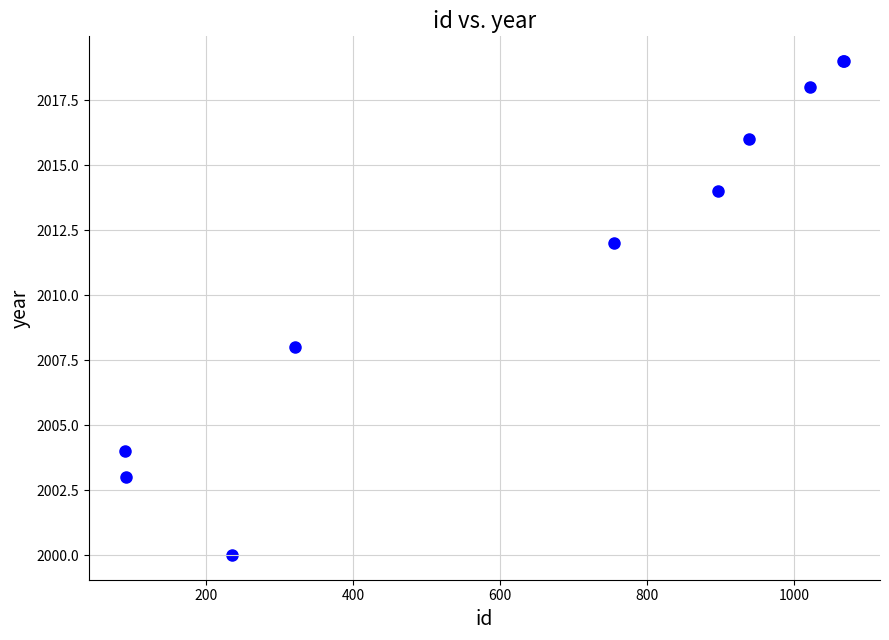

What Y value in the scatter plot is closest to 2009?

2008